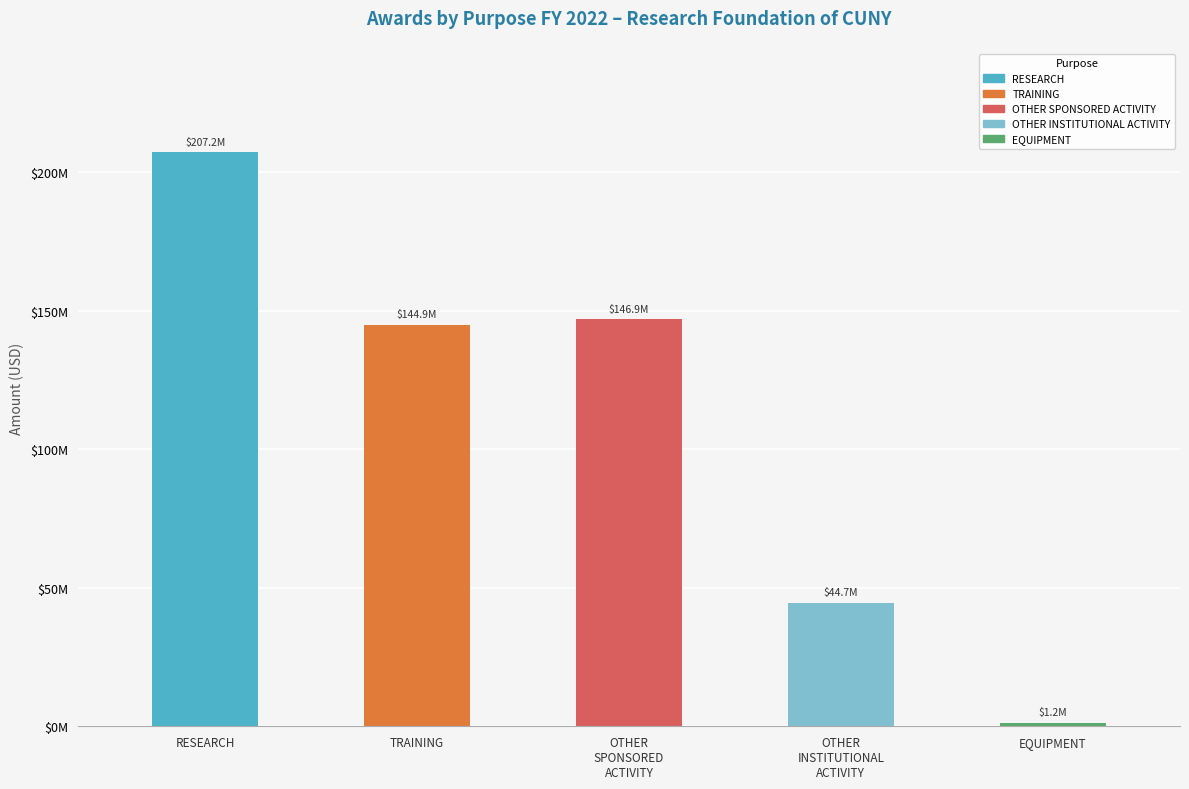

Reading left to right, transcribe all the data shown in this chart.

207201747.3	144896322.5	146924844.6	44653845.3	1218099.0